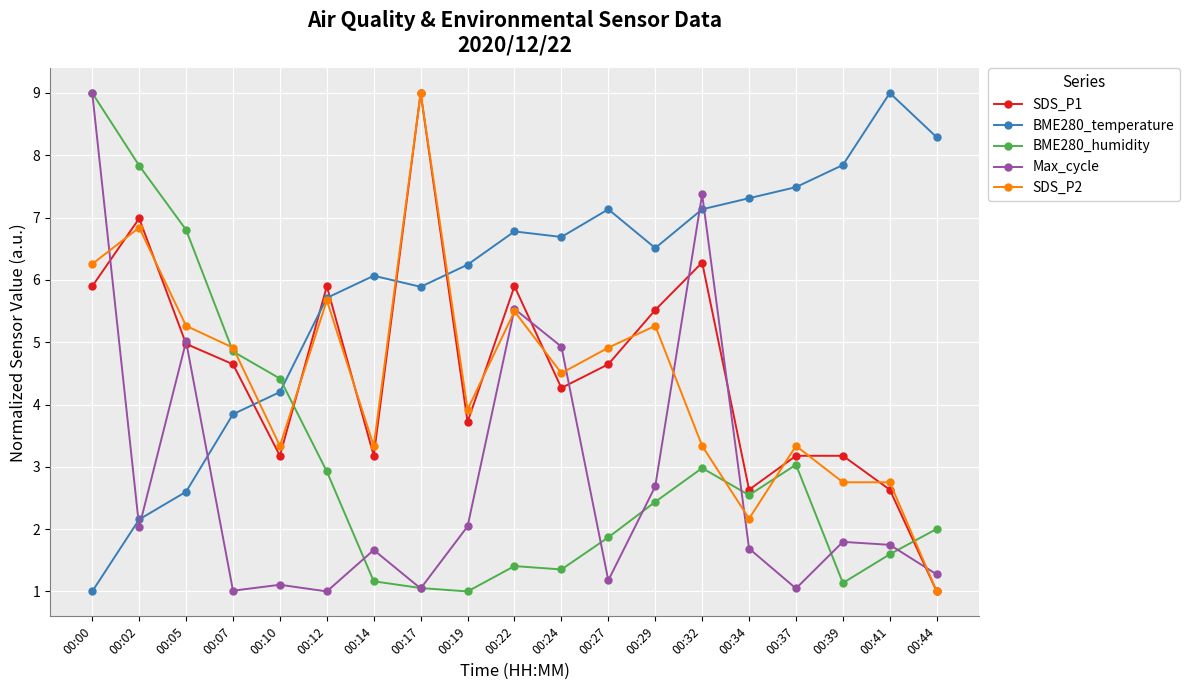

At 00:14, list the series in order from largest to smallest.

BME280_temperature, SDS_P2, SDS_P1, Max_cycle, BME280_humidity